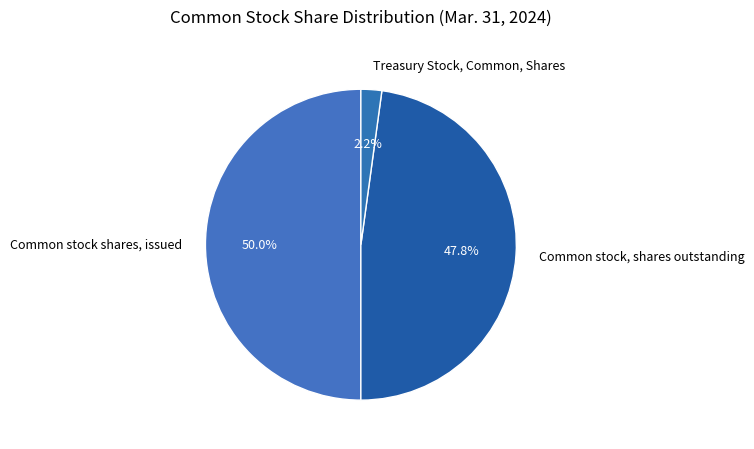

How many slices are in this pie chart?

3